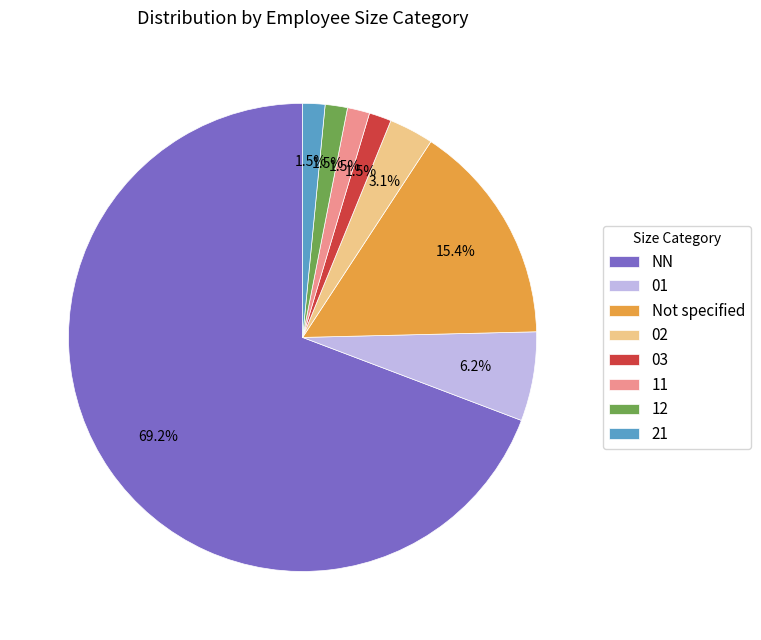

Which category has the biggest portion of the pie?

NN